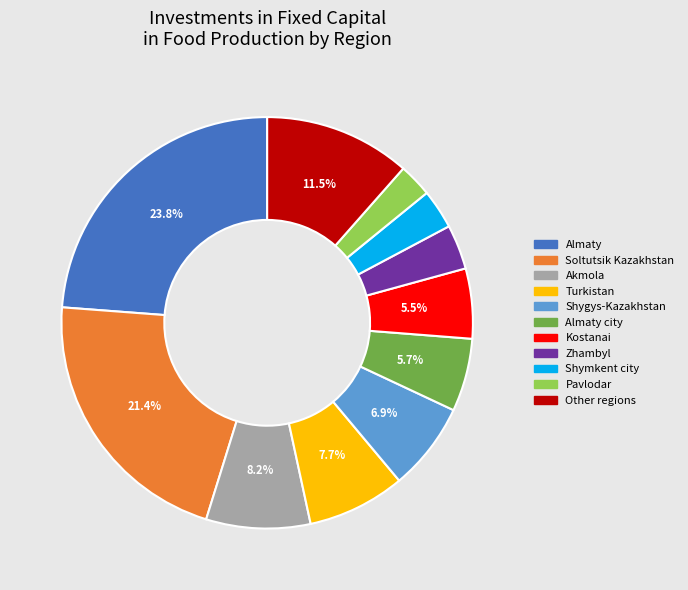

How many segments does this pie chart have?

11